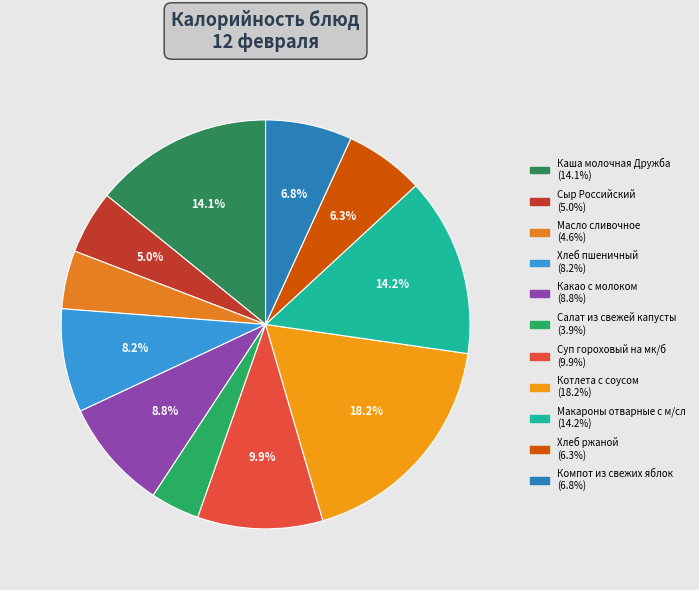

What is the change in value from Масло сливочное to Суп гороховый на мк/б?

+75.5